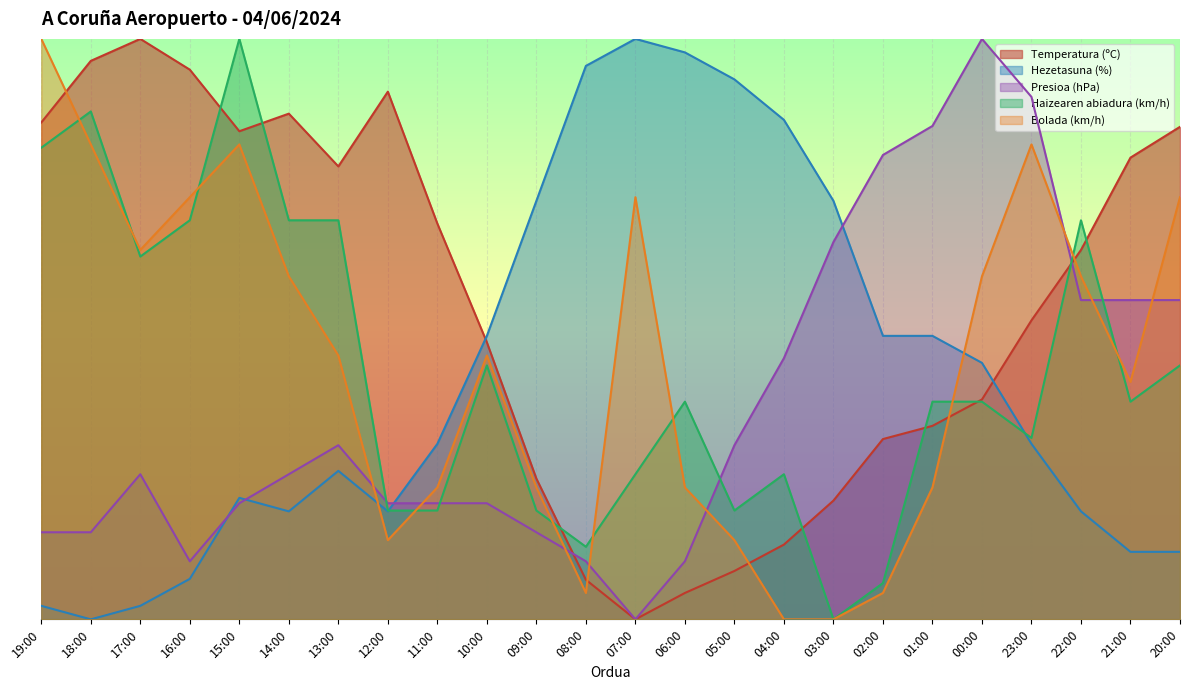

What is the total value across all series at 20:00?

268.0